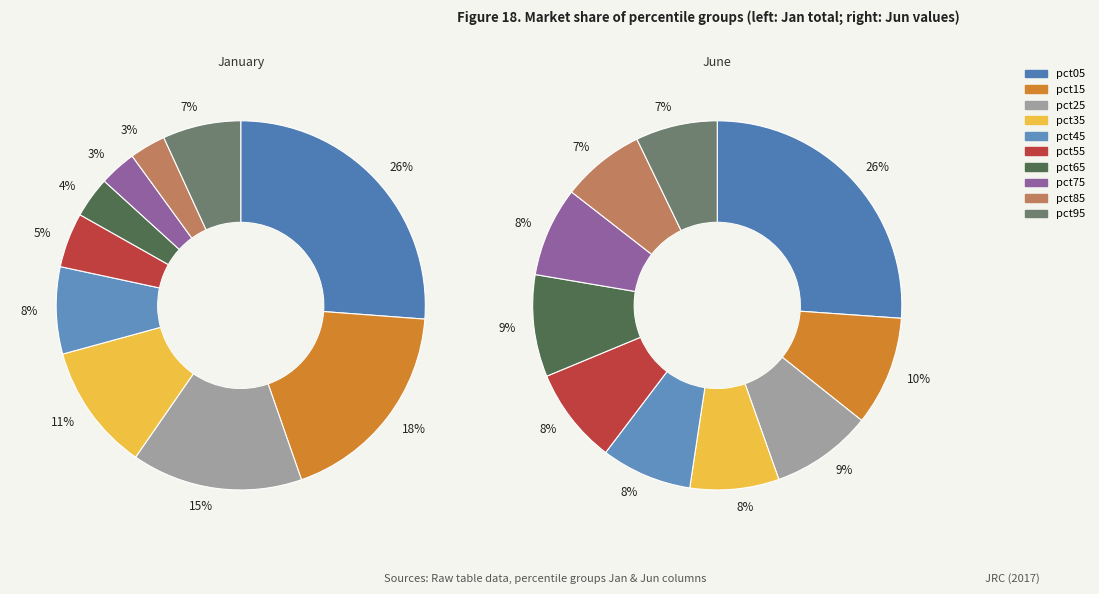

Does any single category account for the majority?

No